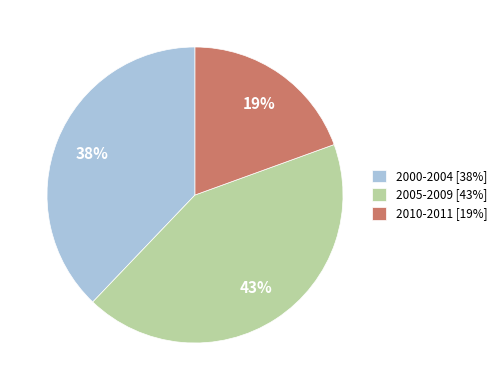

How many segments does this pie chart have?

3